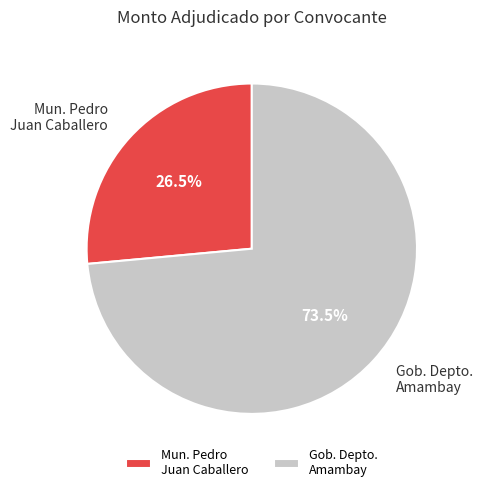

Does Mun. Pedro Juan Caballero represent more than half of the total?

No